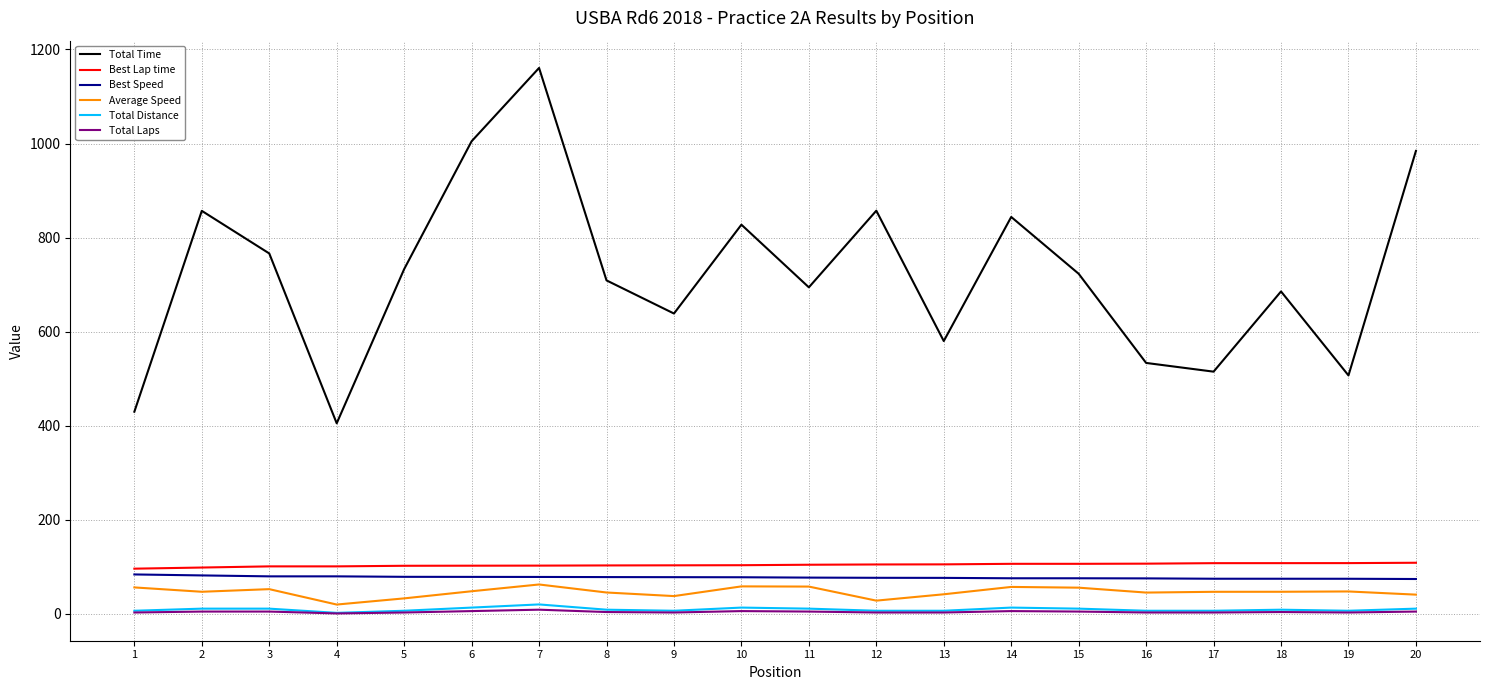

What is the difference between the Total Laps values at 1 and 2?

2.0